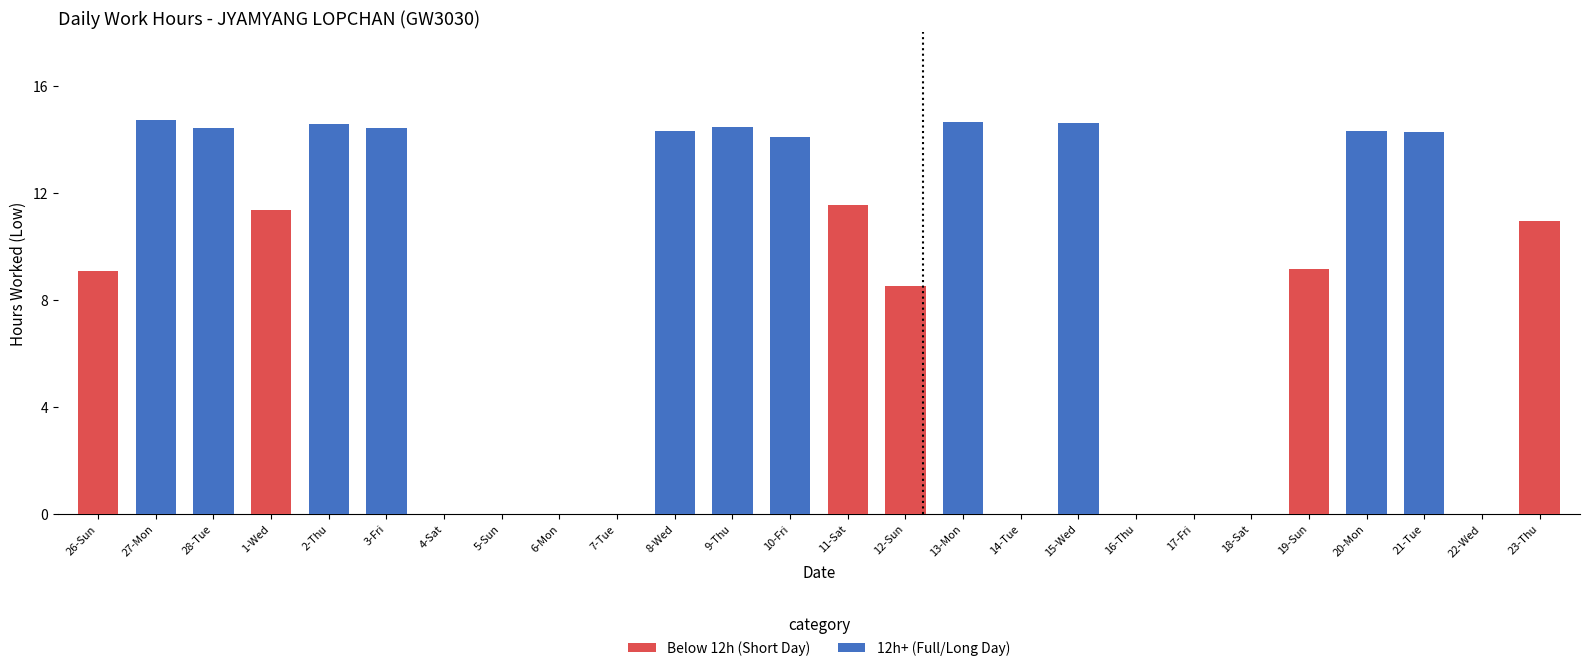

At which label does the data first exceed 11?

27-Mon